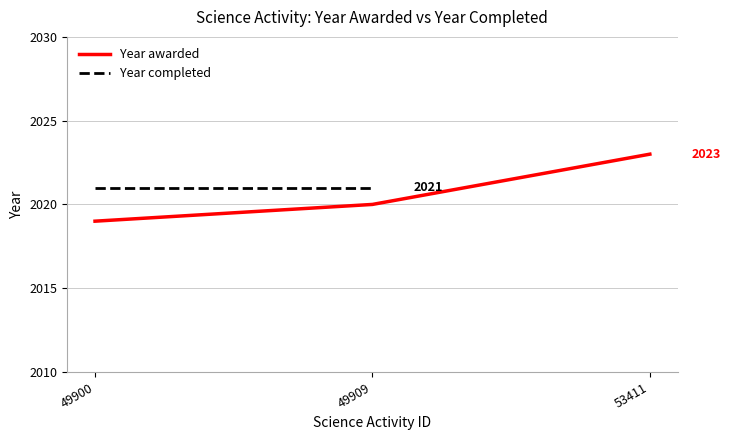

At how many categories does at least one series exceed 2019?

3